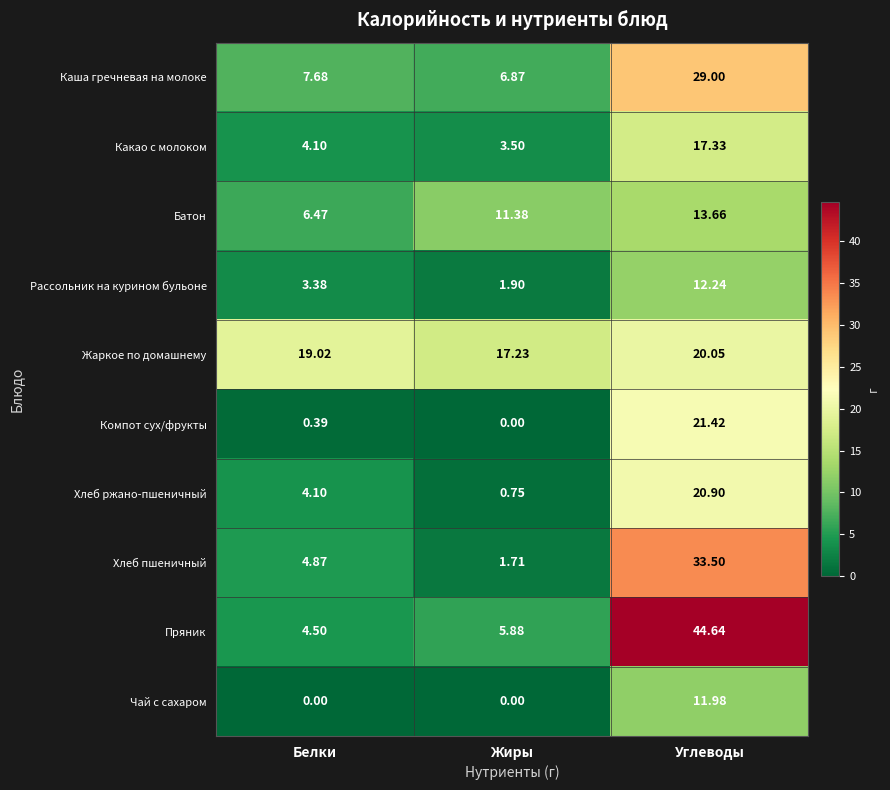

Where does the Хлеб ржано-пшеничный series first go above 4?

Белки